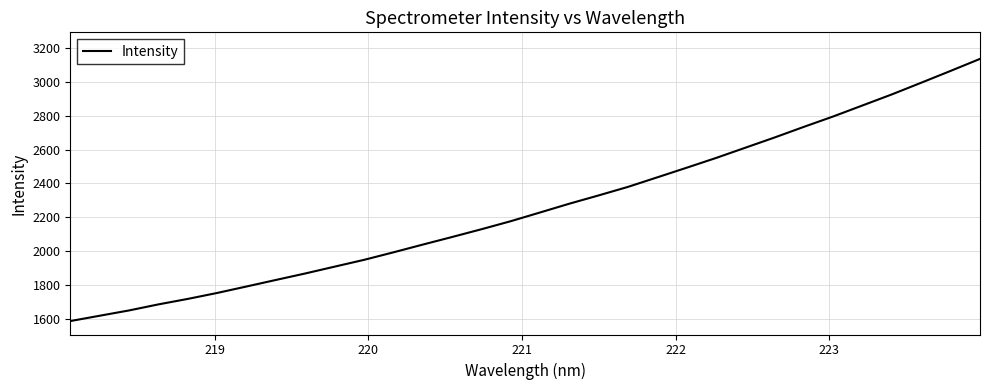

What is the minimum value shown in the chart?

1587.0